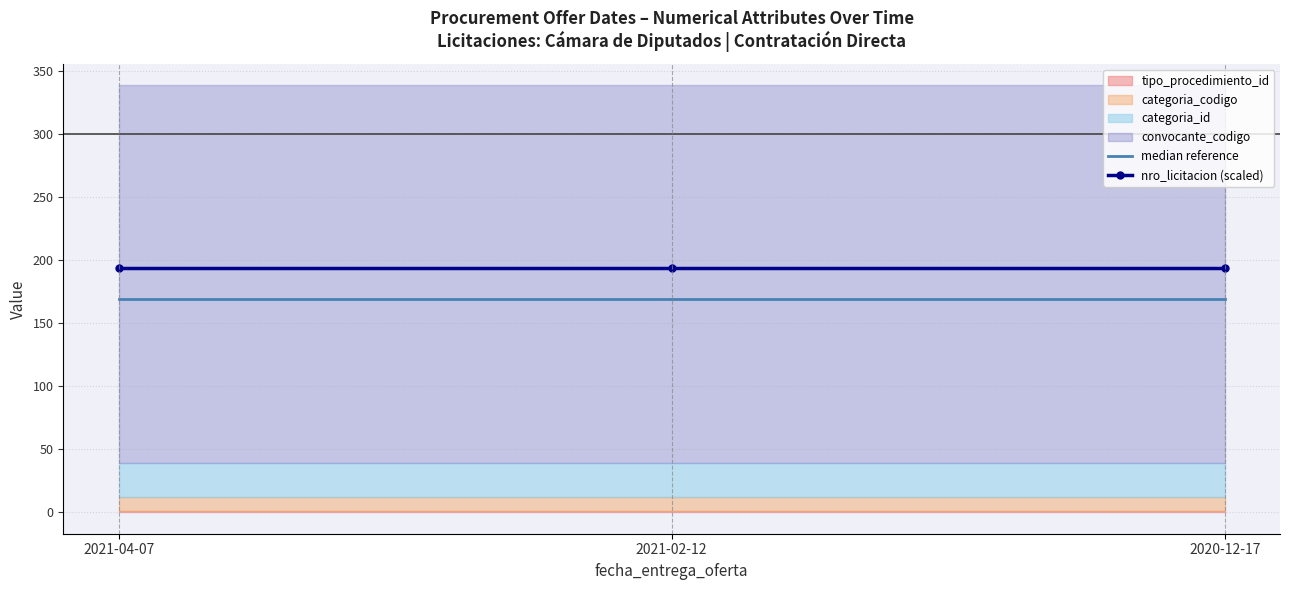

The median reference series shows 169.5 at 2020-12-17. True or false?

True